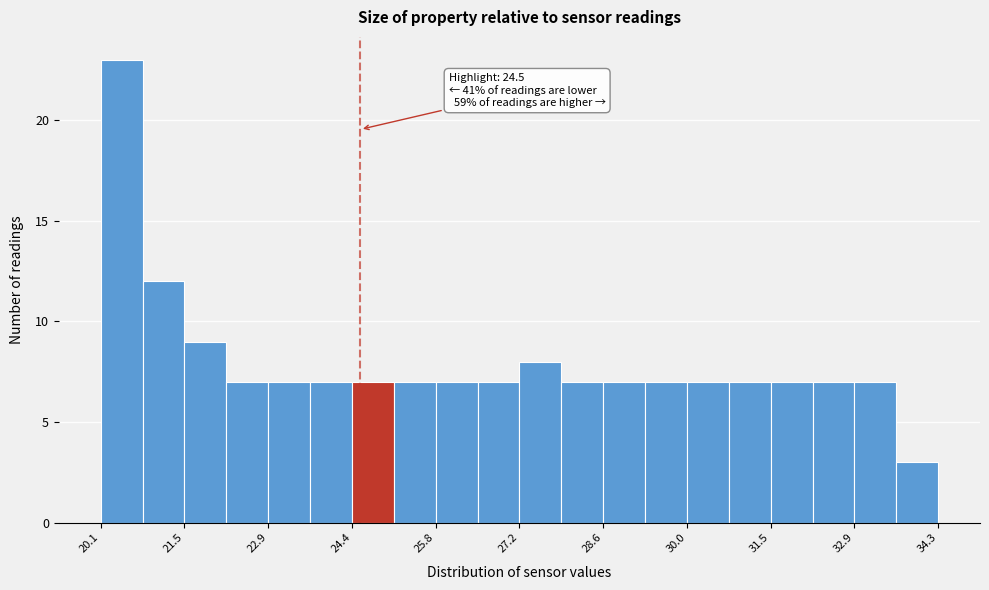

Around what value on the x-axis is the tallest bar? Give the approximate position of its centre, as read against the axis.

20.4